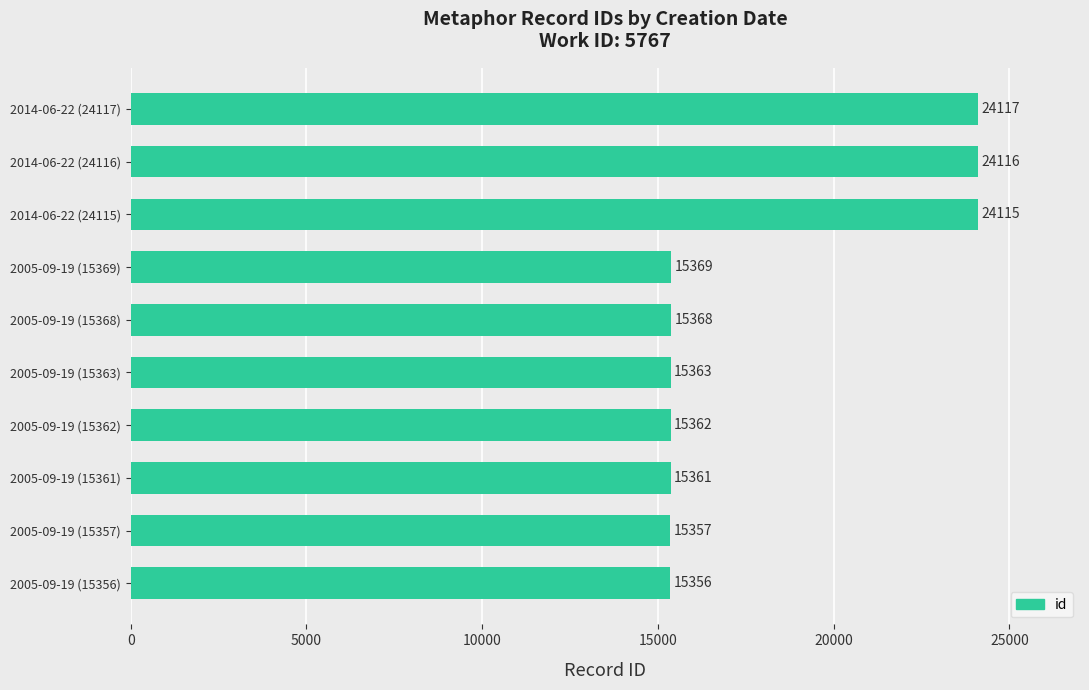

What is the change in value from 2005-09-19 (15363) to 2014-06-22 (24117)?

+8754